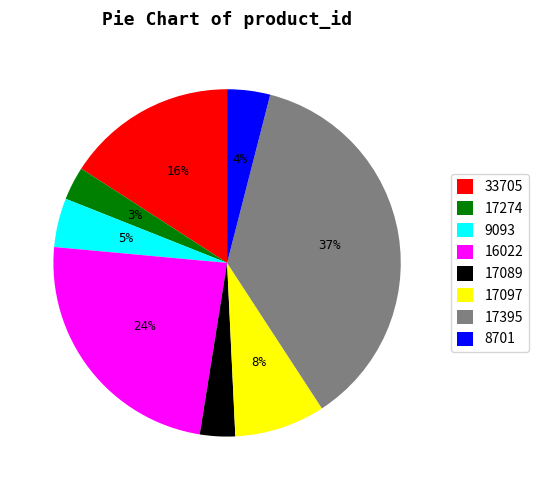

True or false: 17089 accounts for 3% of the total.

True